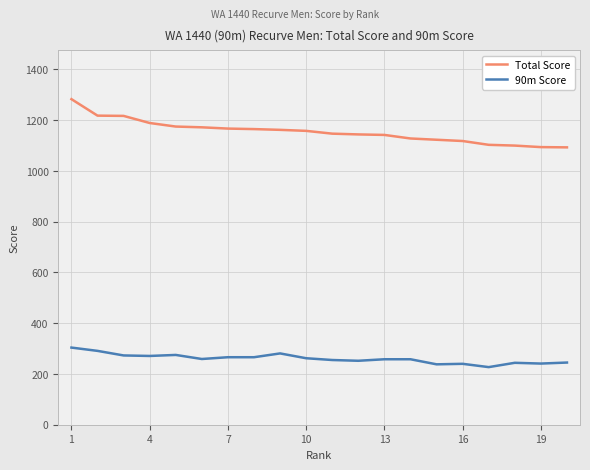

What is the highest value of the 90m Score series?

304